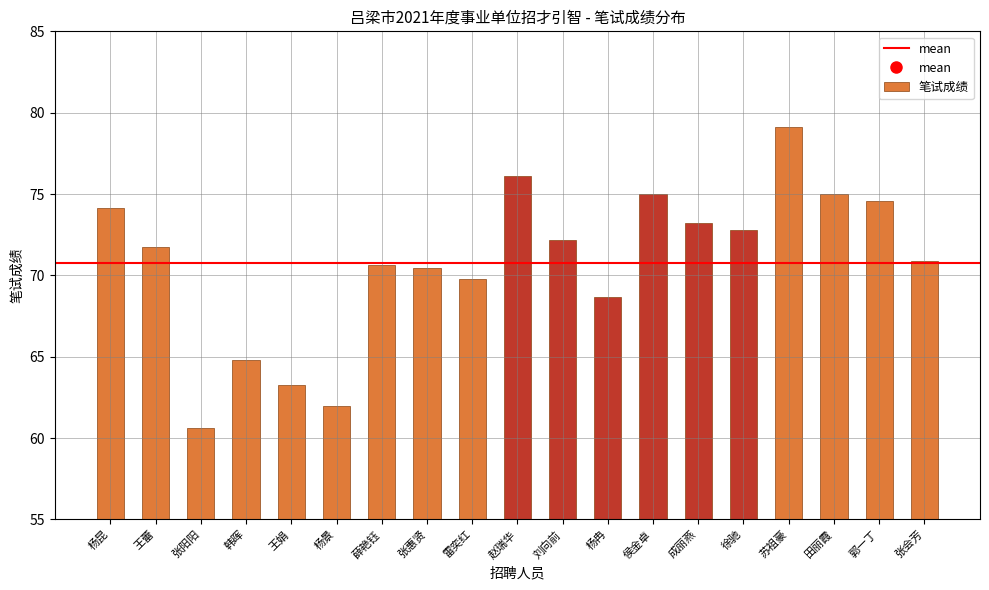

At which category does the chart reach its minimum across all series?

张阳阳